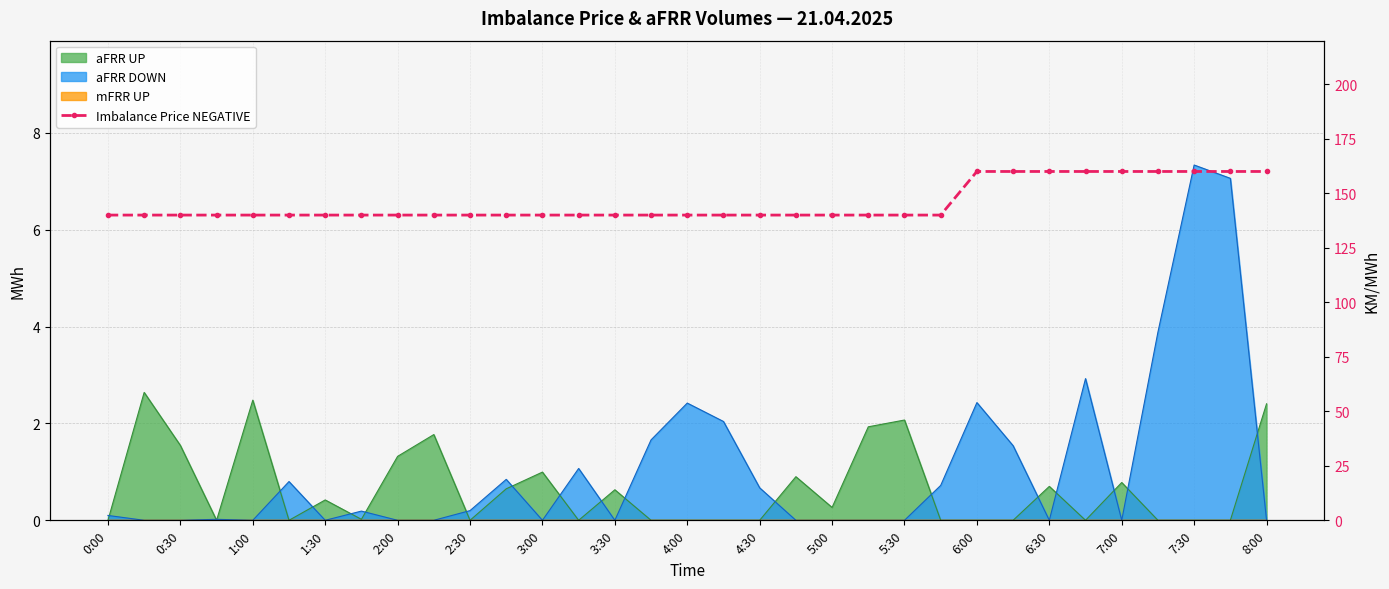

What value does the data have at 19, to the nearest 10?

140